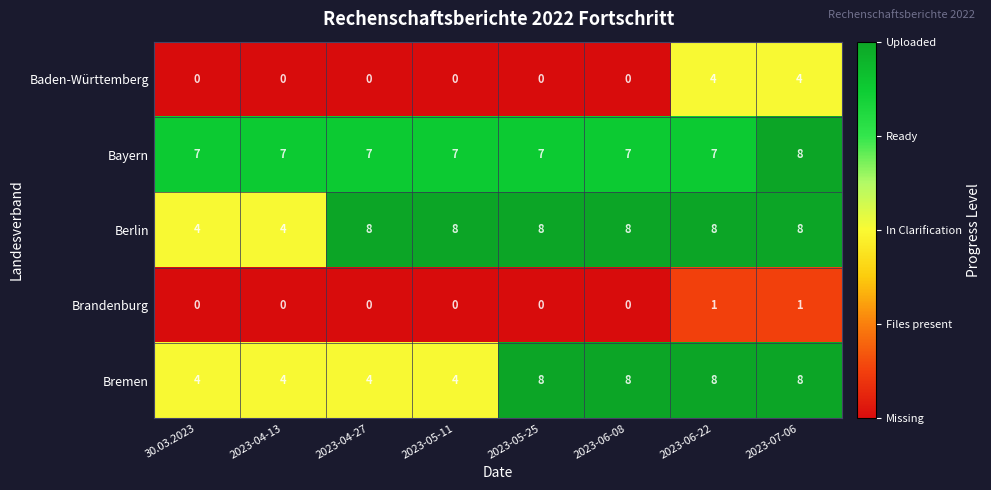

What is the greatest value displayed?

8